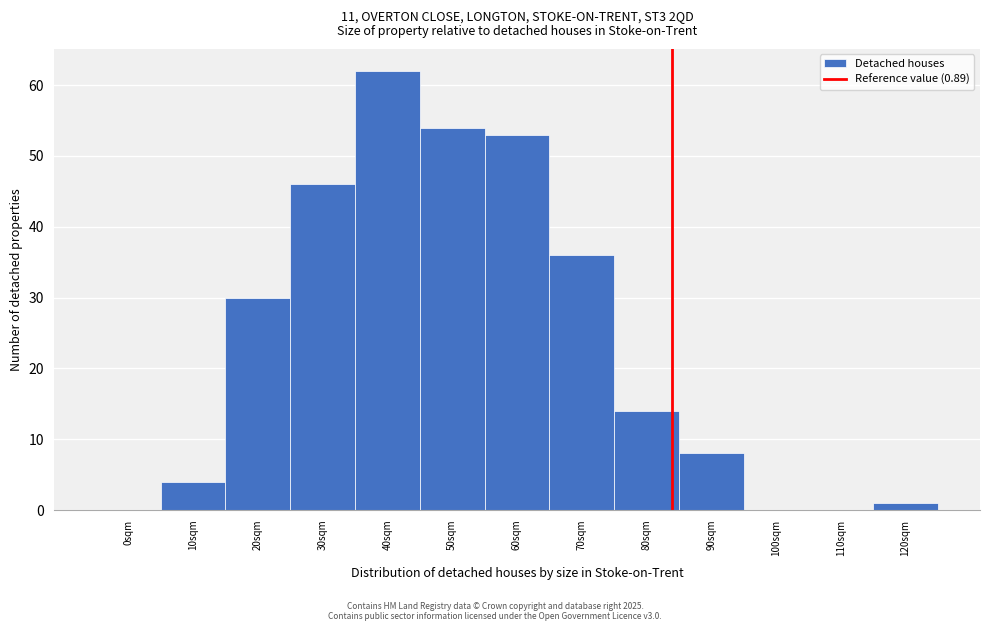

Reading right to left, what are all the values shown in this chart?

120sqm=1	110sqm=0	100sqm=0	90sqm=8	80sqm=14	70sqm=36	60sqm=53	50sqm=54	40sqm=62	30sqm=46	20sqm=30	10sqm=4	0sqm=0